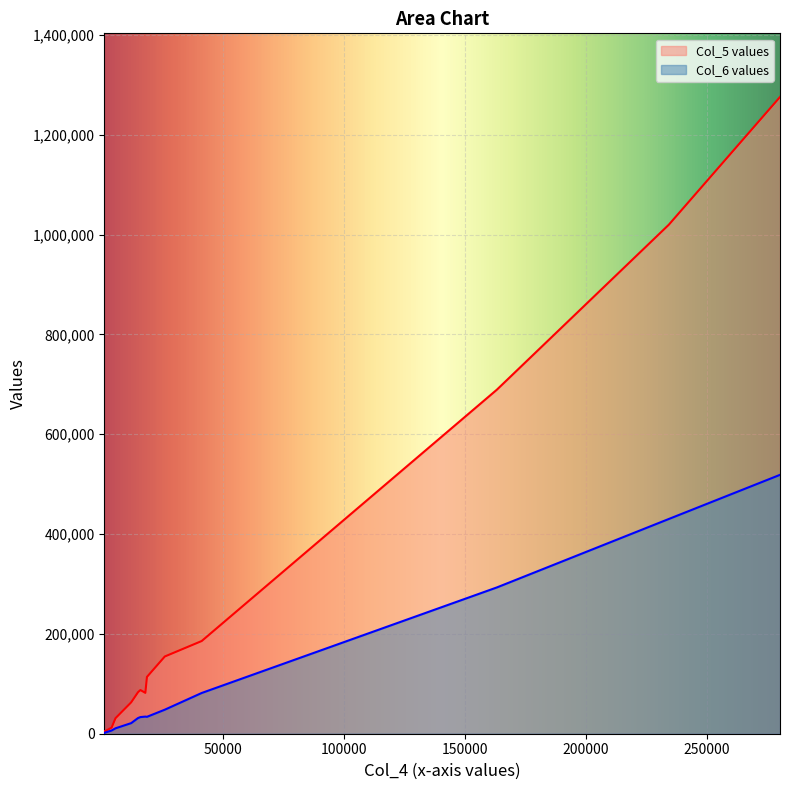

How many values in the Col_6 values series exceed 33319?

7